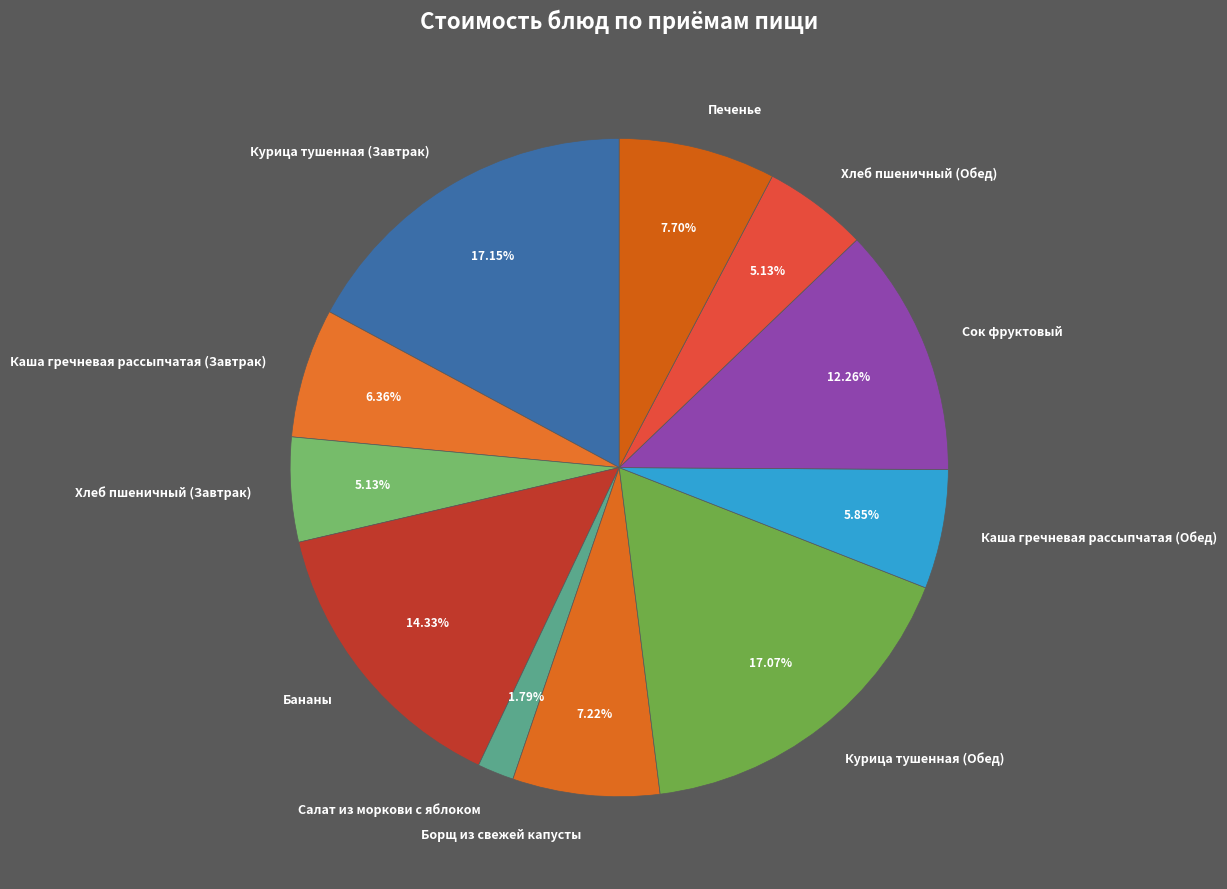

What is the smallest slice in the pie chart?

Салат из моркови с яблоком